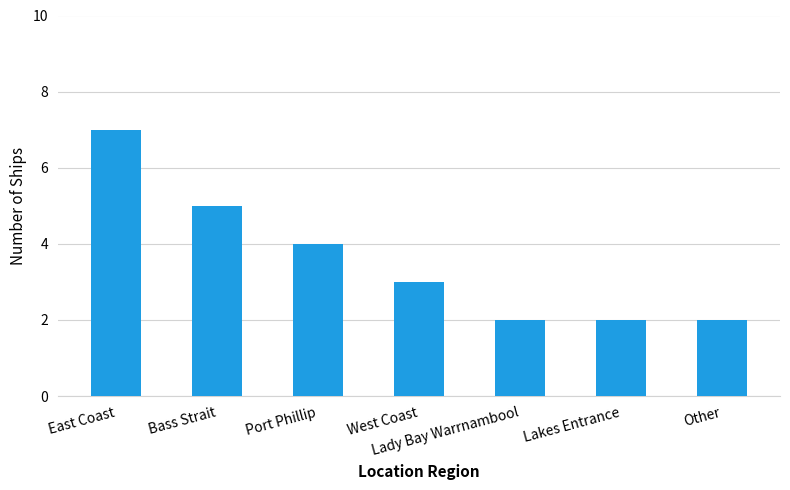

What is the change in value from Bass Strait to West Coast?

-2